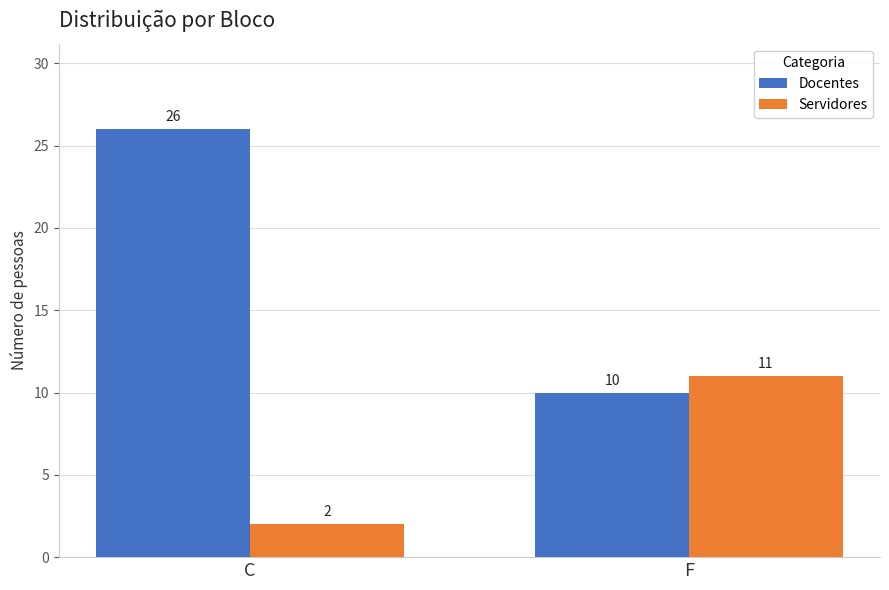

At which label does Docentes reach its minimum?

F